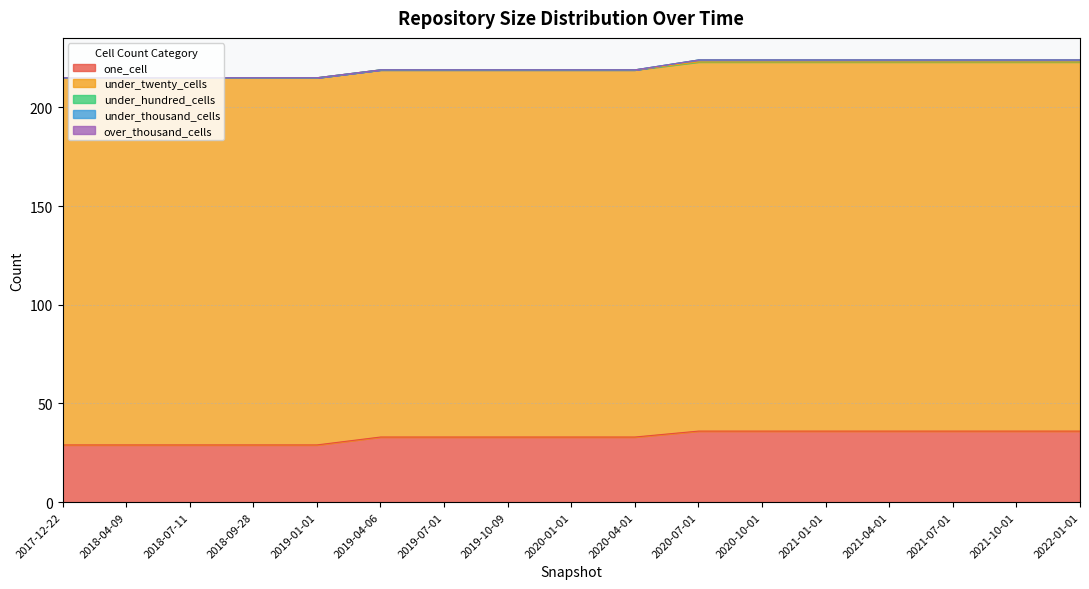

True or false: over_thousand_cells has a value of 0 at 2019-04-06.

True